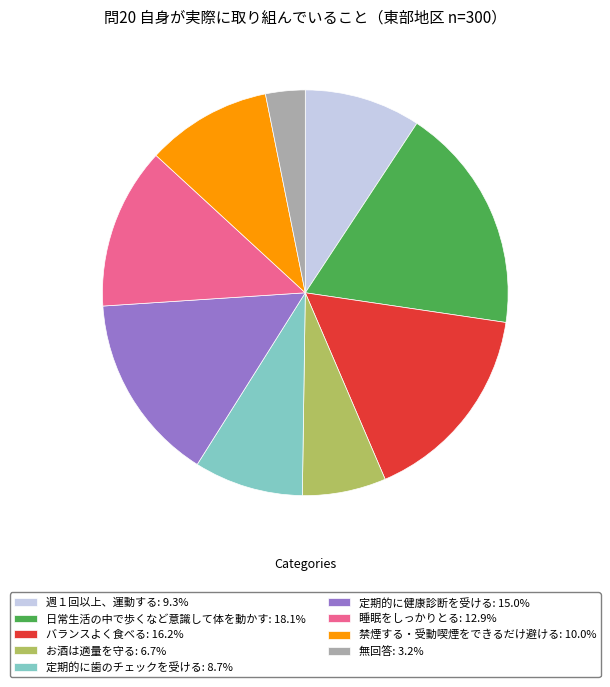

True or false: 週１回以上、運動する accounts for 9% of the total.

True